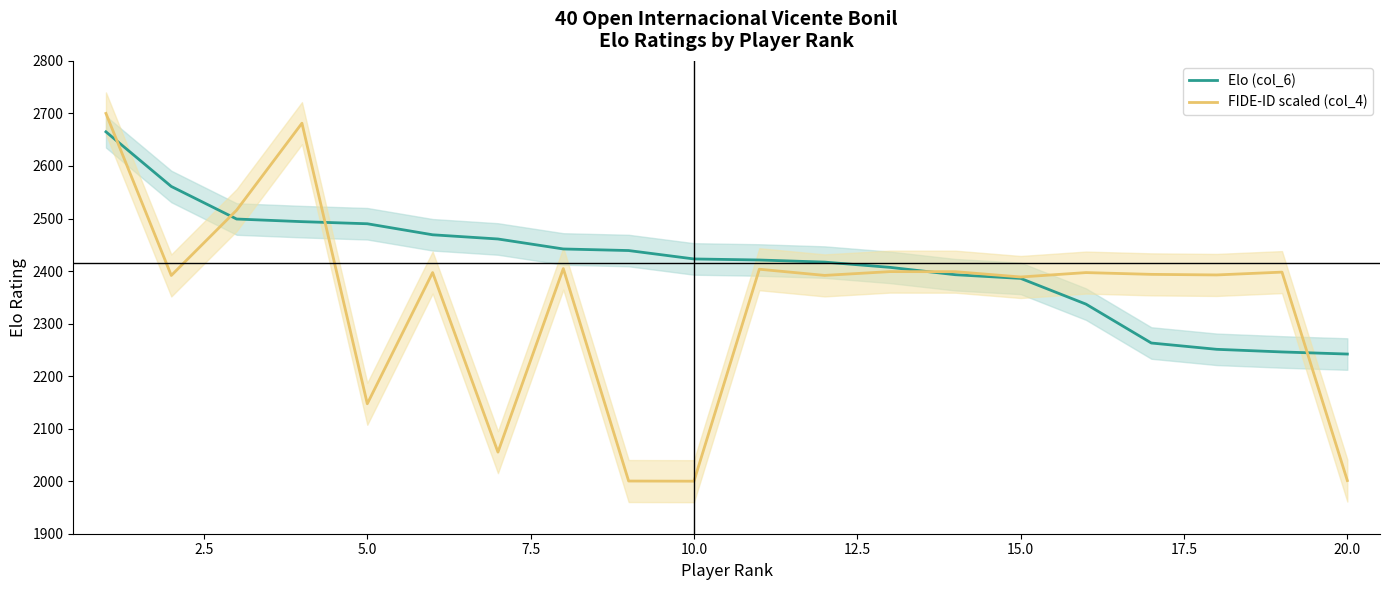

What is the maximum value for FIDE-ID scaled (col_4)?

2700.0